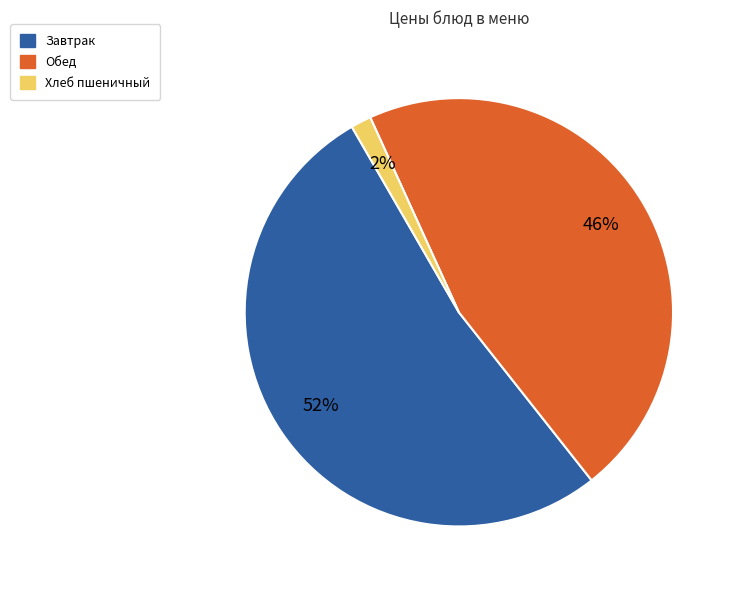

Count the number of slices in the pie.

3